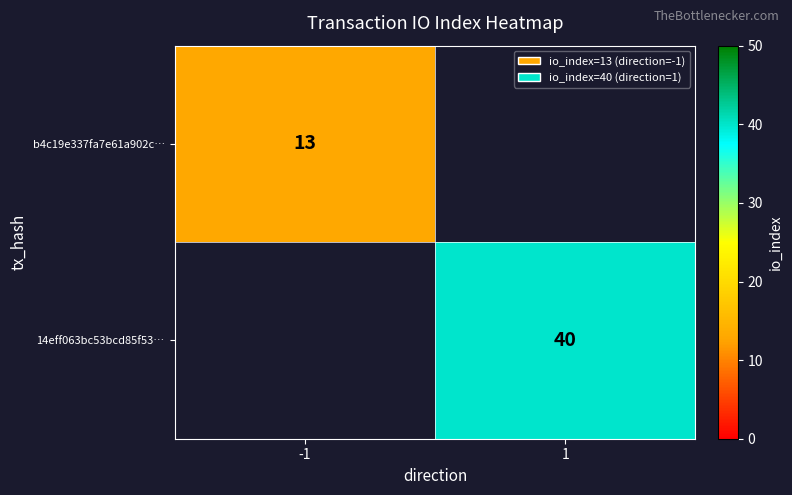

How many series are shown in this chart?

2